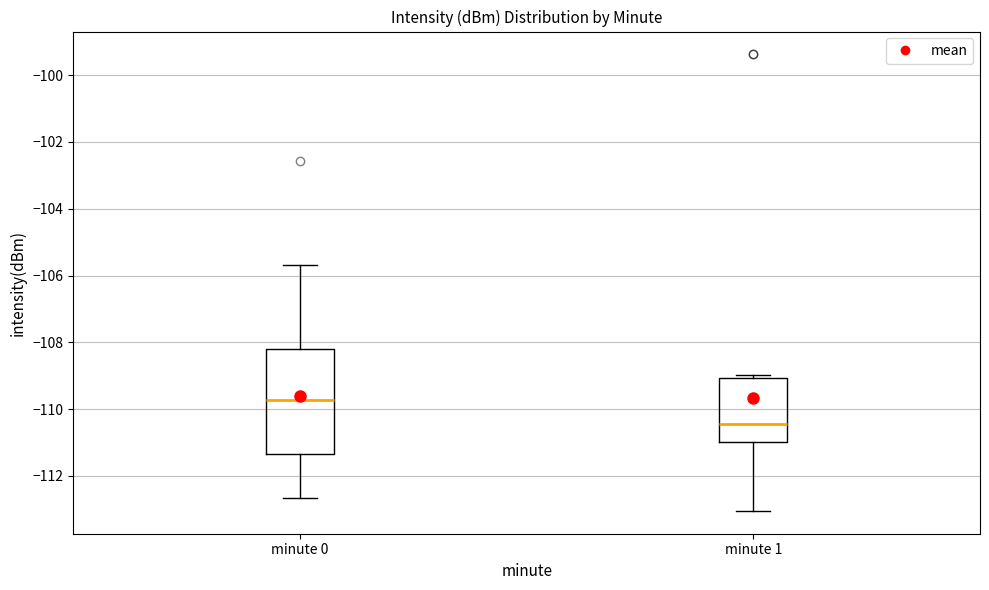

Which box's median line is the highest?

minute 0